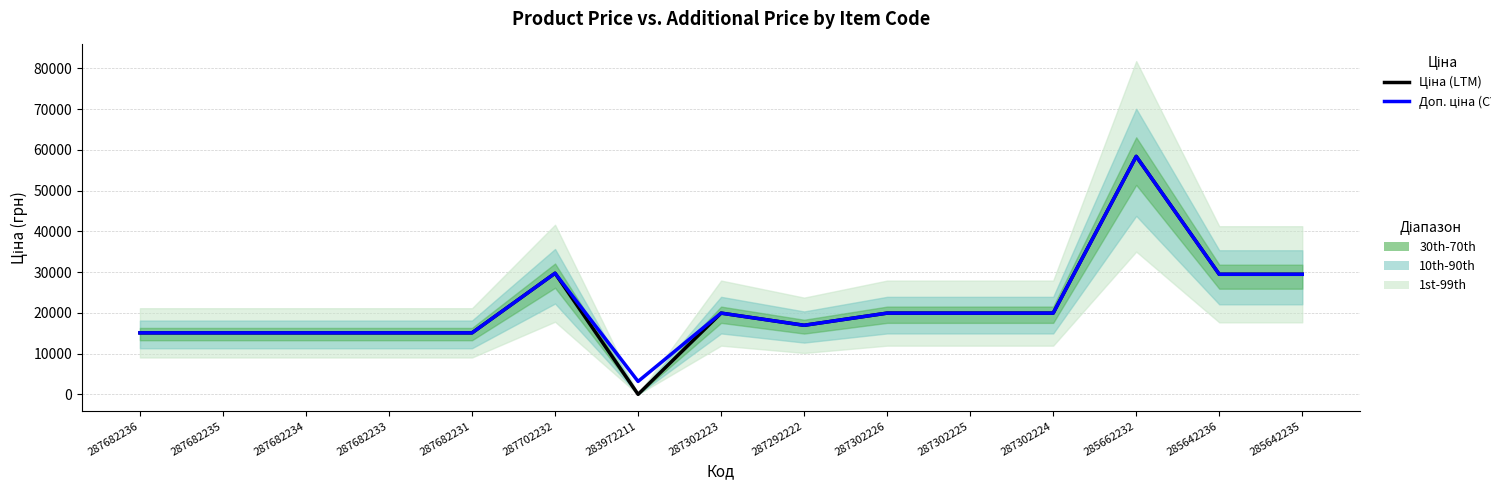

What is the label of the 11th point from the right?

287682231